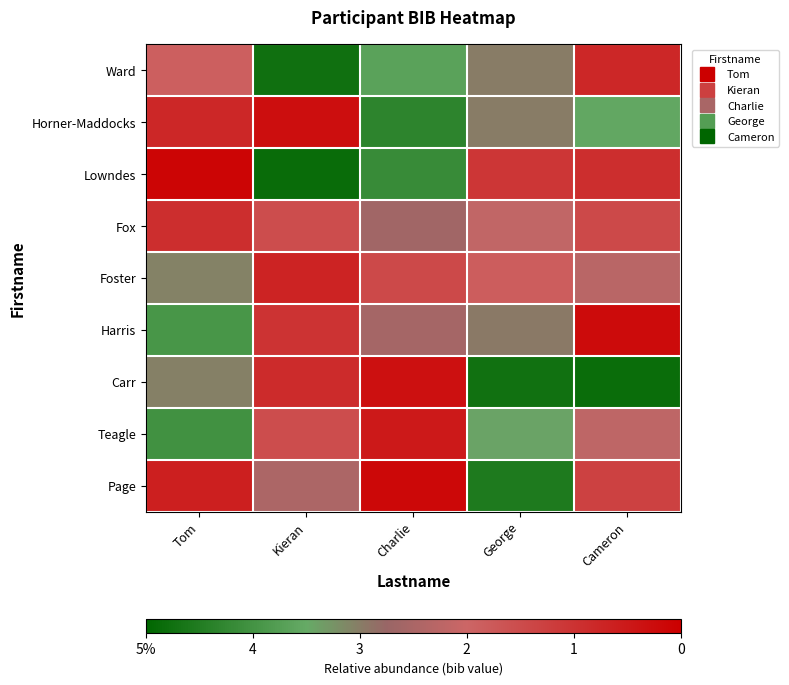

Which label corresponds to the largest value in the chart?

Kieran